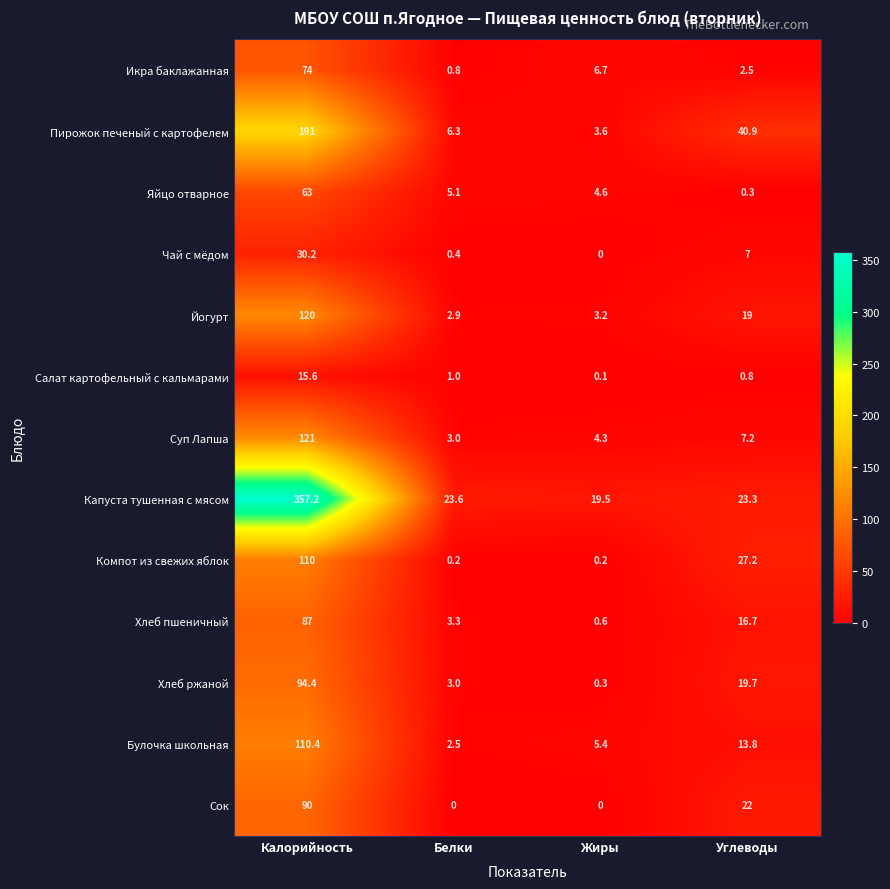

At how many categories does at least one series exceed 21?

3